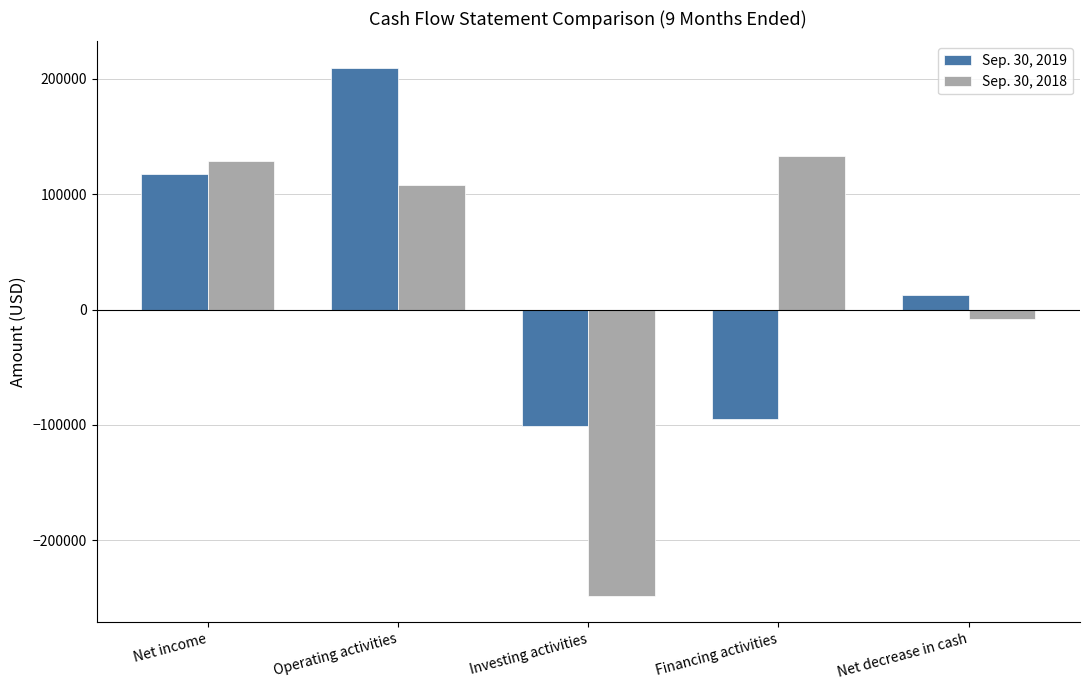

What position from the left is Net income?

1